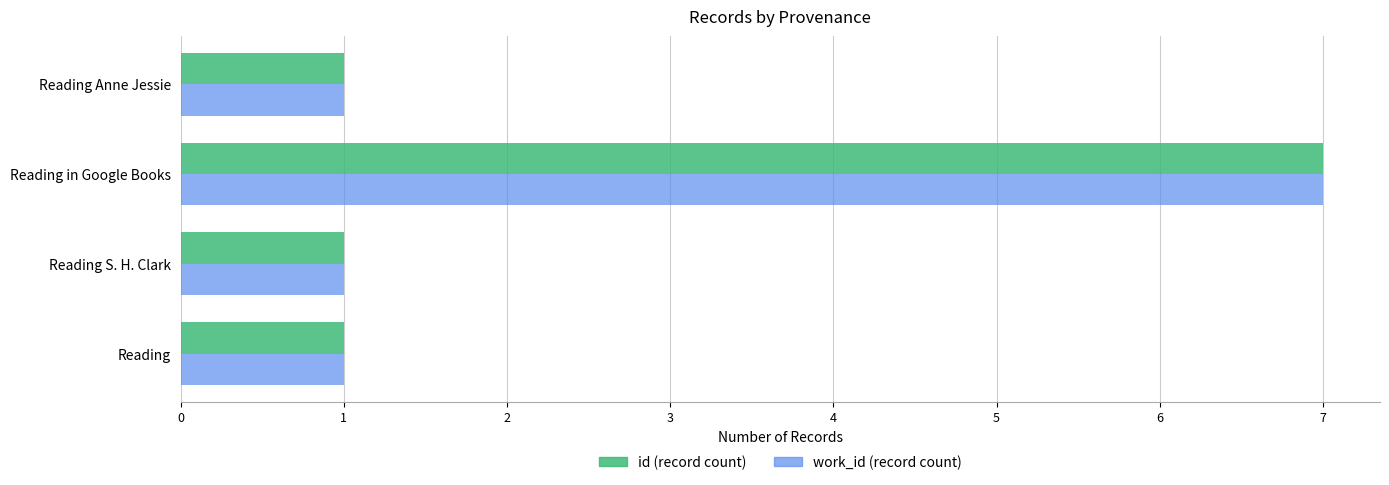

What is the greatest value displayed?

7